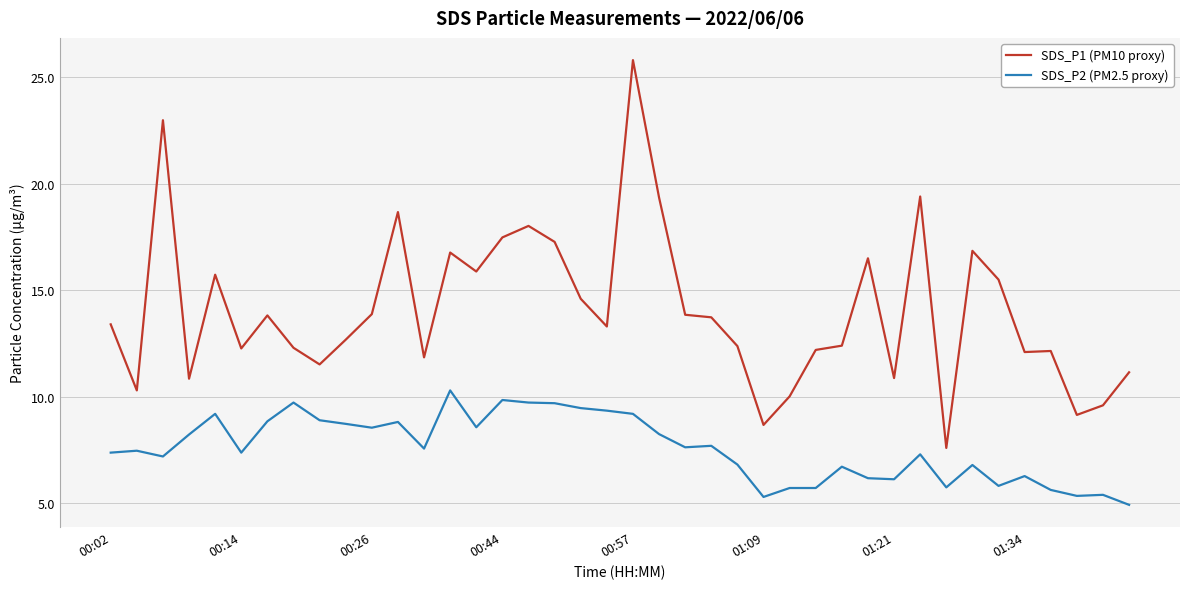

True or false: SDS_P1 (PM10 proxy) and SDS_P2 (PM2.5 proxy) intersect in this chart.

False